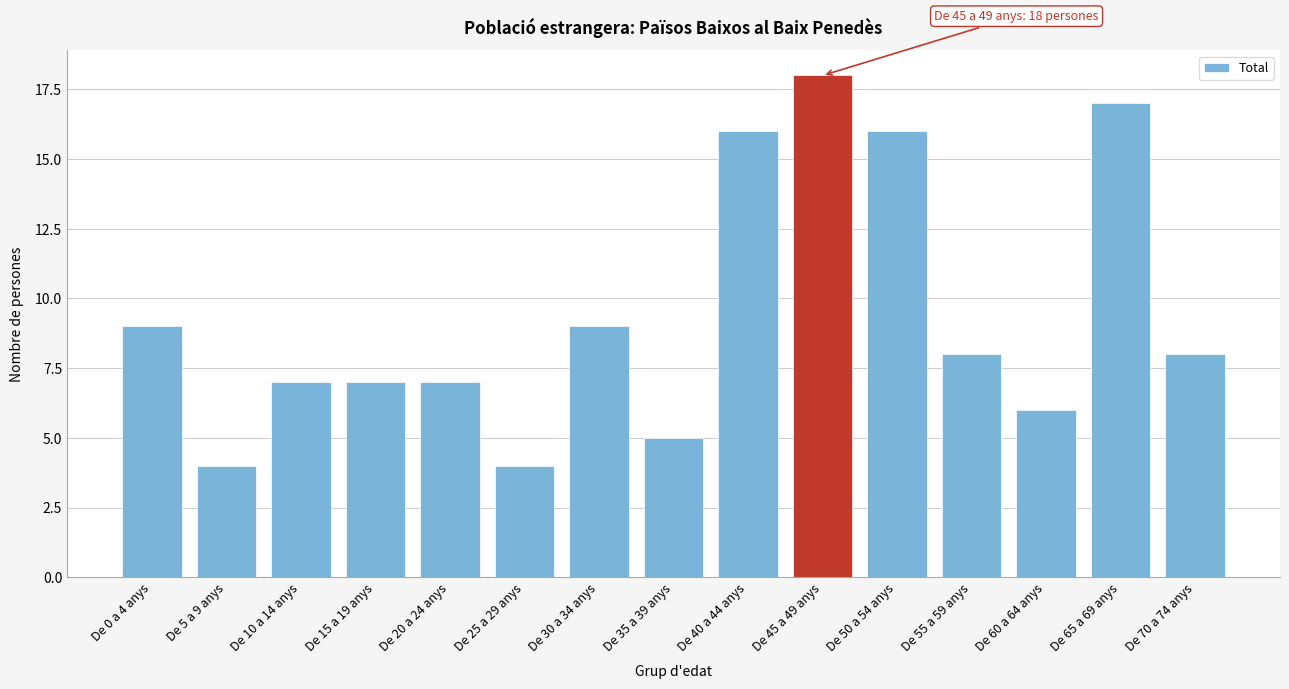

Reading left to right, what are all the values shown in this chart?

De 0 a 4 anys=9	De 5 a 9 anys=4	De 10 a 14 anys=7	De 15 a 19 anys=7	De 20 a 24 anys=7	De 25 a 29 anys=4	De 30 a 34 anys=9	De 35 a 39 anys=5	De 40 a 44 anys=16	De 45 a 49 anys=18	De 50 a 54 anys=16	De 55 a 59 anys=8	De 60 a 64 anys=6	De 65 a 69 anys=17	De 70 a 74 anys=8